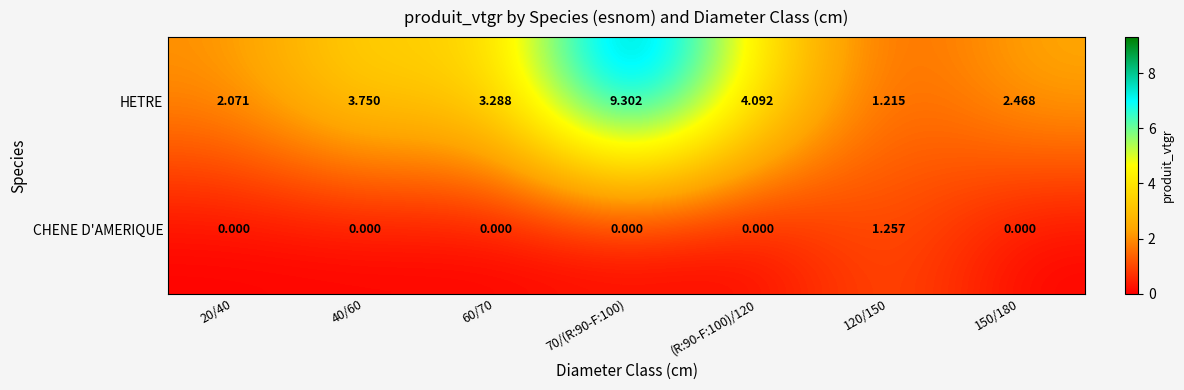

Which series has the widest spread of values?

HETRE